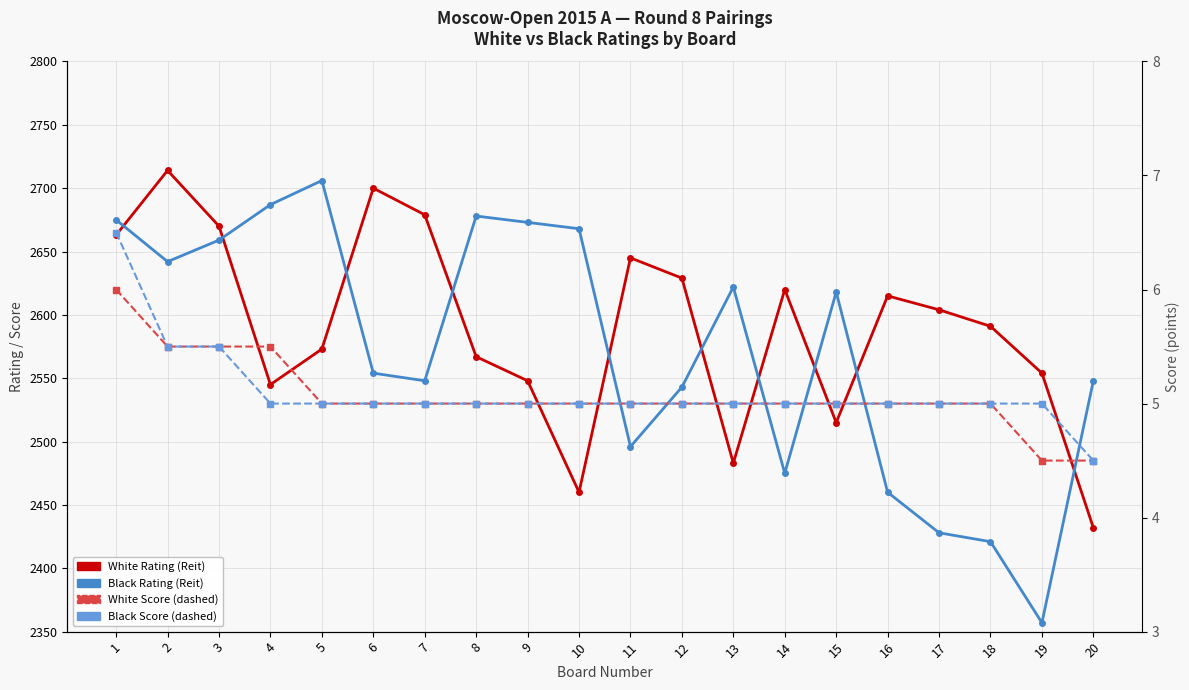

What is the difference between the maximum and minimum values in the Black Rating (Reit) series?

349.0